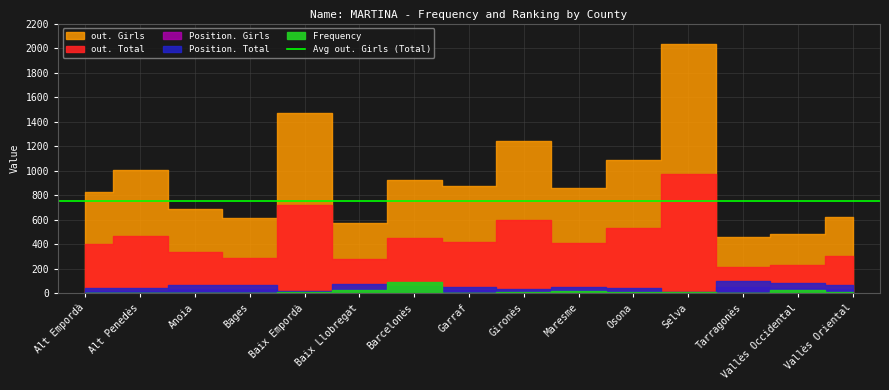

True or false: out. Girls has a value of 675 at Vallès Occidental.

False